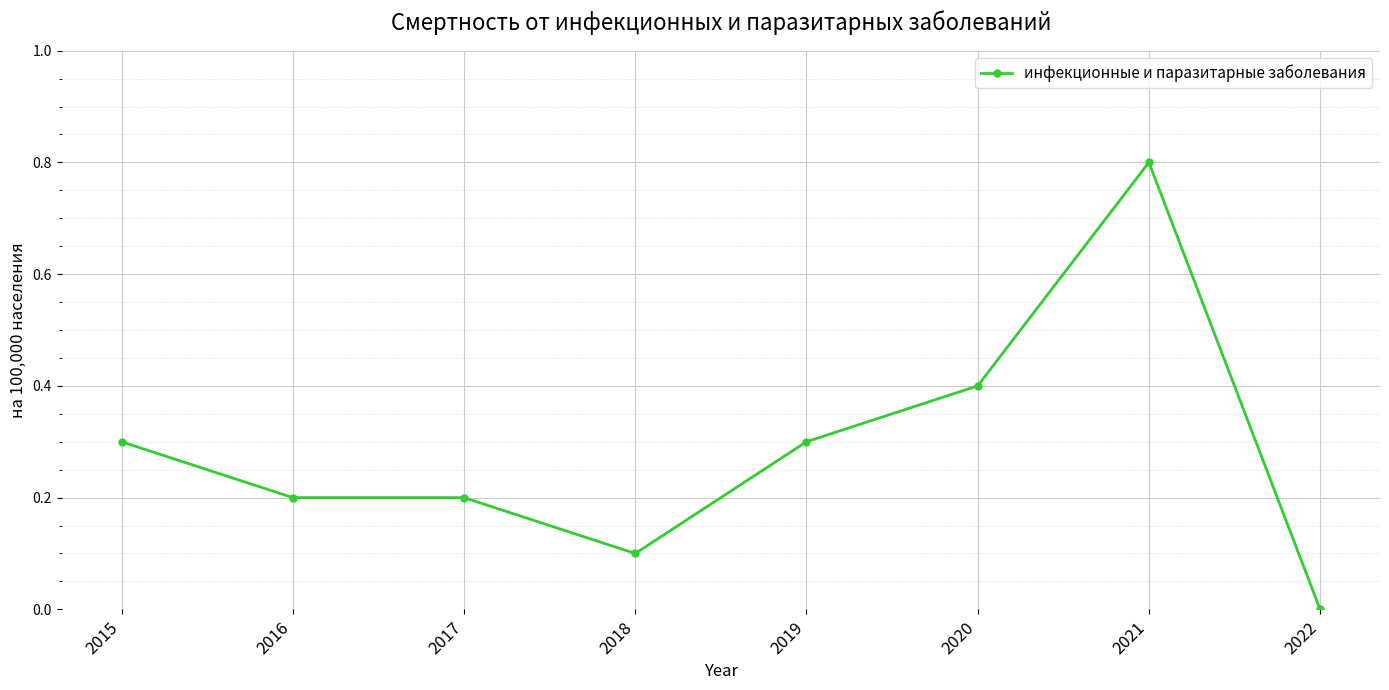

What is the difference between the maximum and minimum values?

0.8